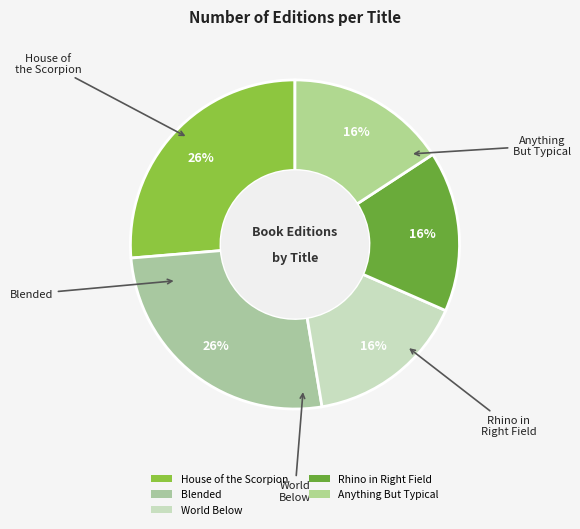

What is the change in value from Blended to World Below?

-2